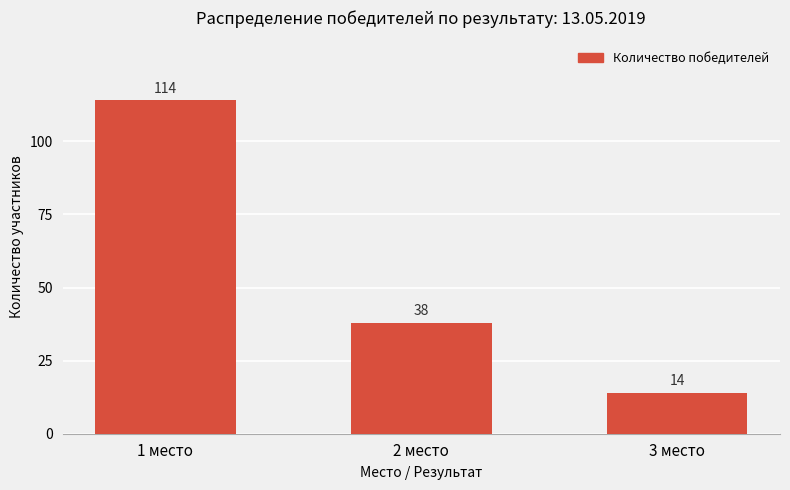

How many categories are shown in the chart?

3